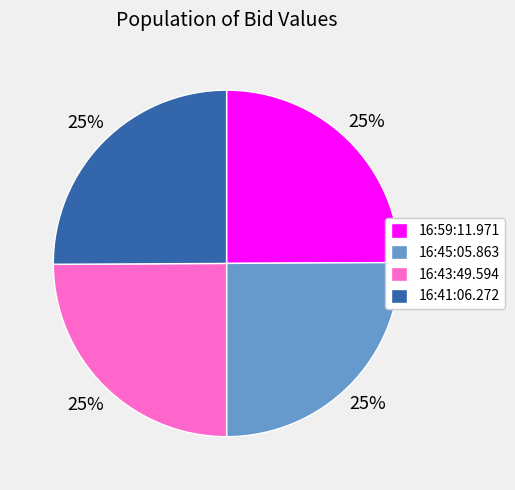

Does 16:41:06.272 account for over 50% of the chart?

No